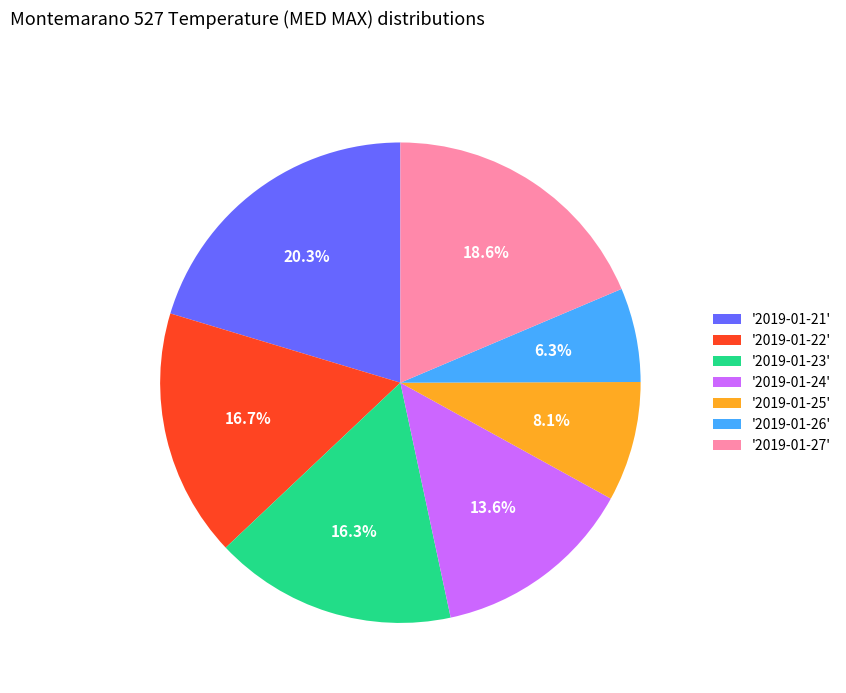

Which category has the smallest portion of the pie?

'2019-01-26'